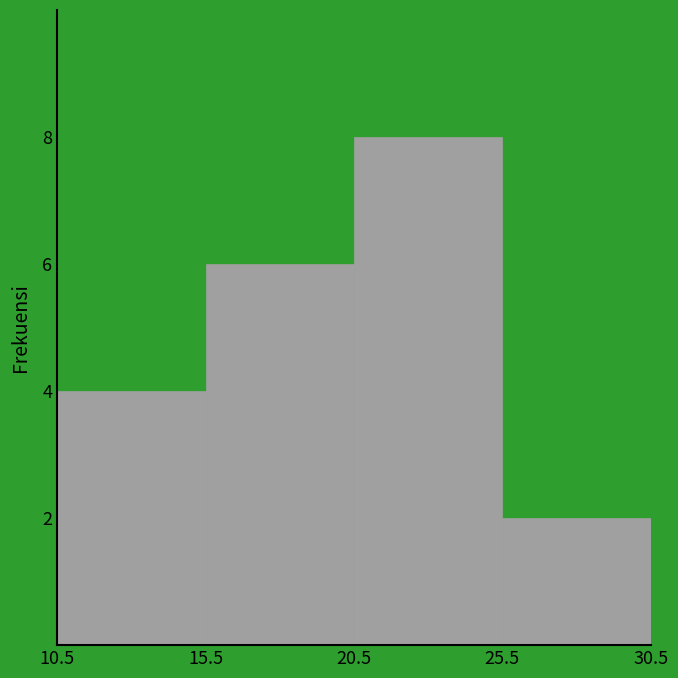

Reading left to right, transcribe this chart: for each bar, give the range it covers on the x-axis and its height. The values are not printed on the chart, so give them approximately, as read against the axis.

10.5 to 15.5: 4
15.5 to 20.5: 6
20.5 to 25.5: 8
25.5 to 30.5: 2